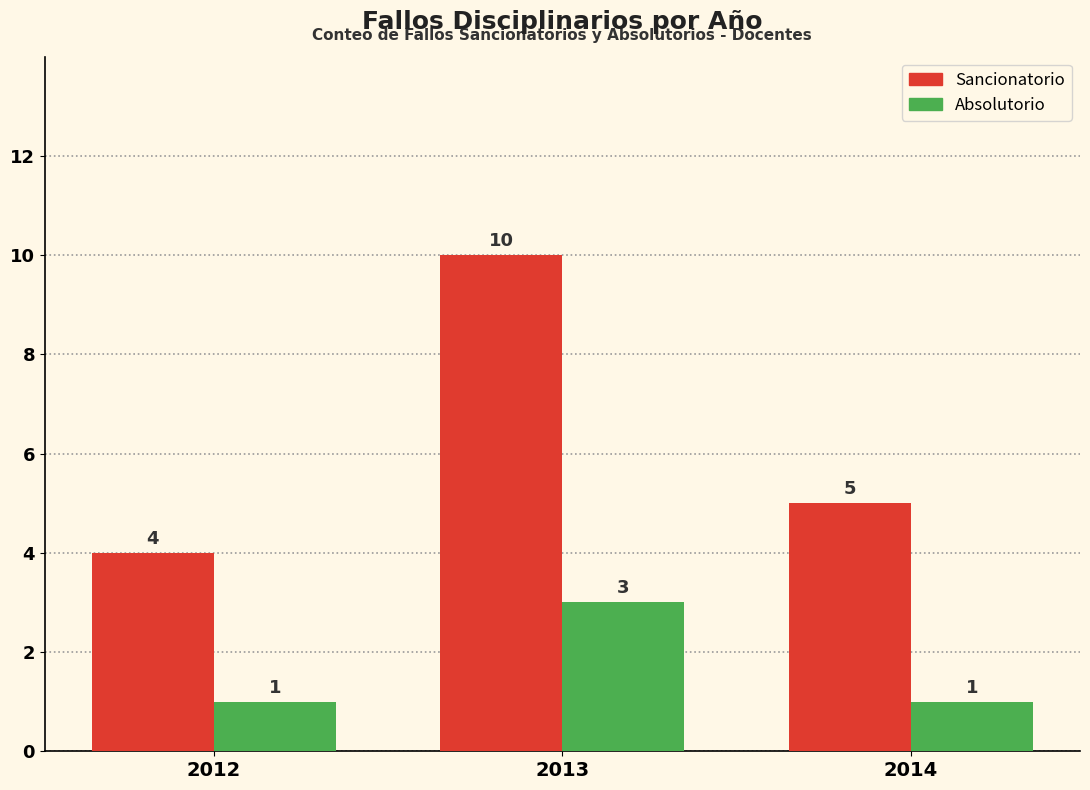

How many groups of bars are there?

3